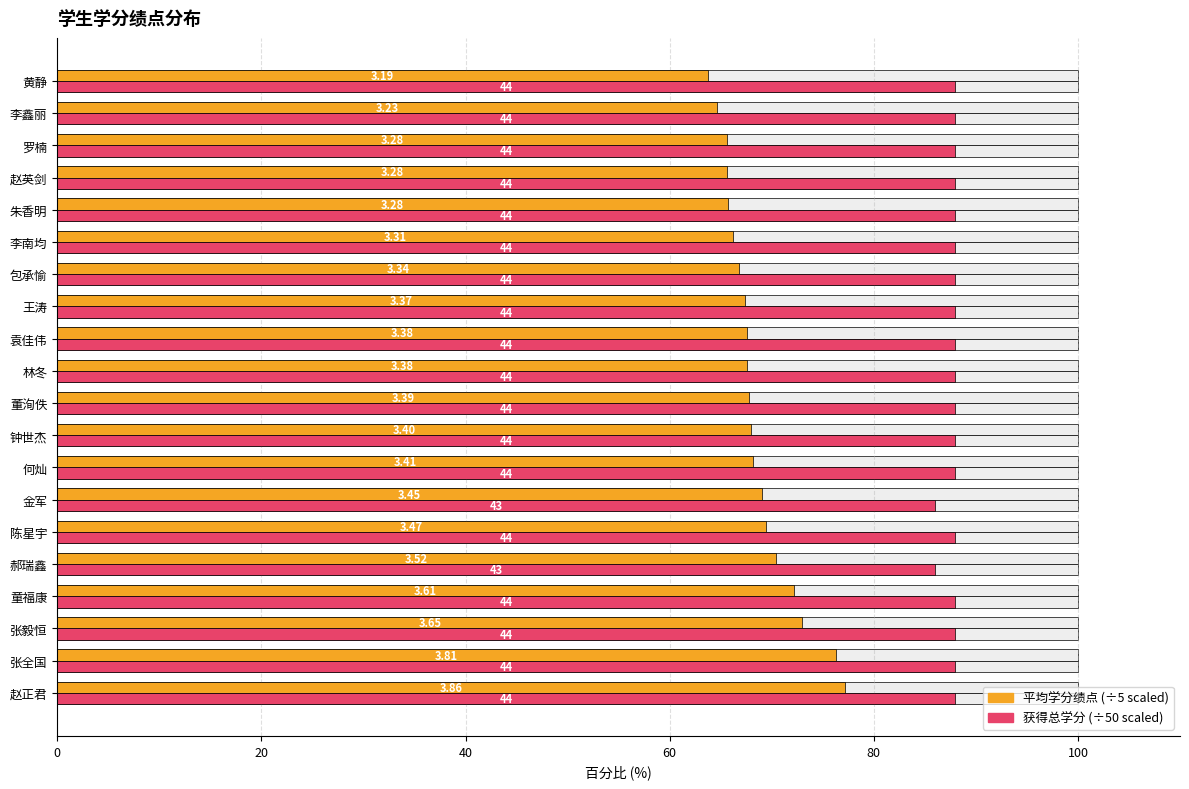

Count the number of categories in the chart.

20